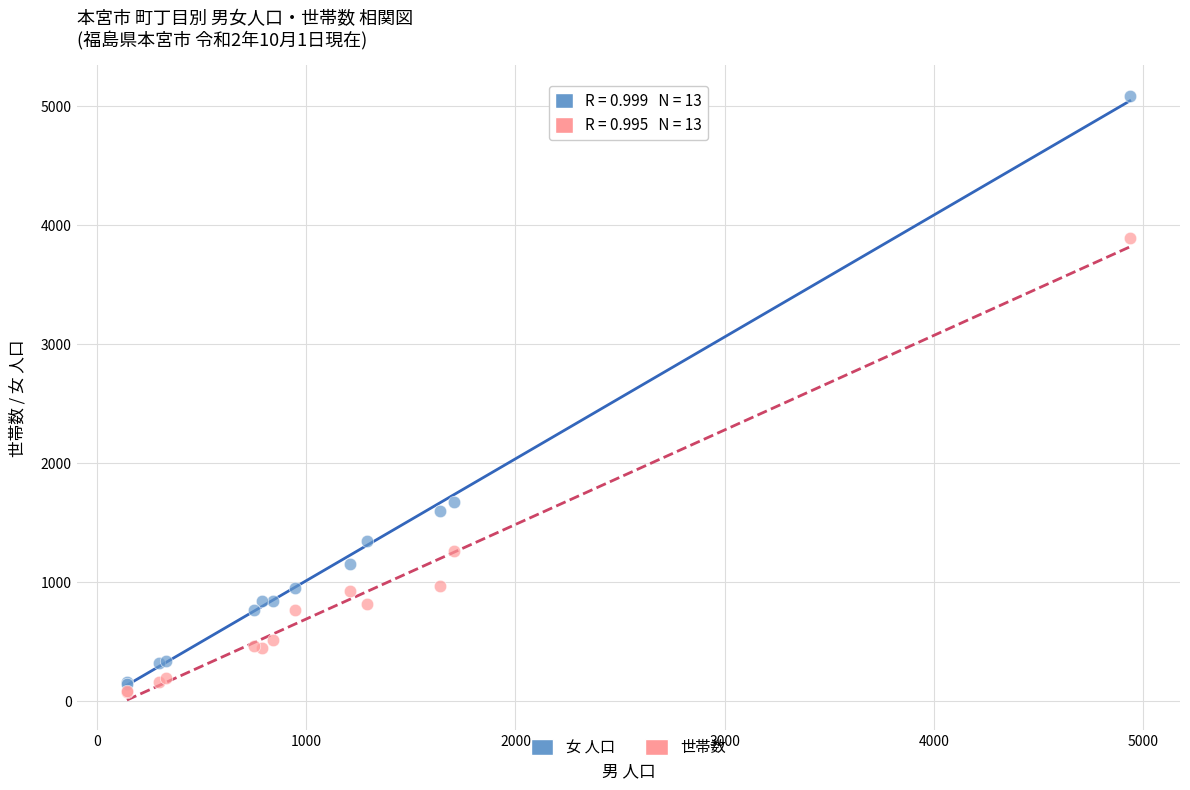

Across all series, what Y value is closest to 2583?

1671